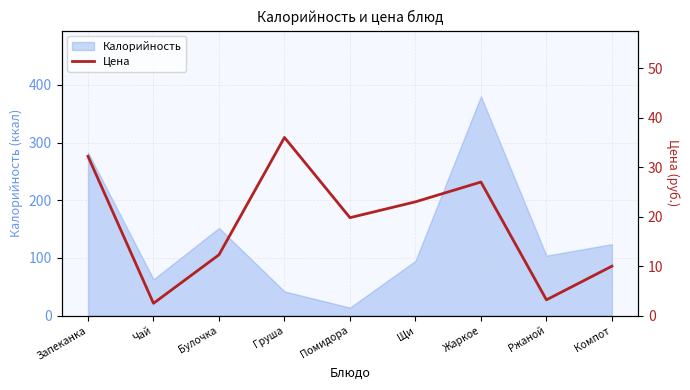

Read the Калорийность value at Компот.

124